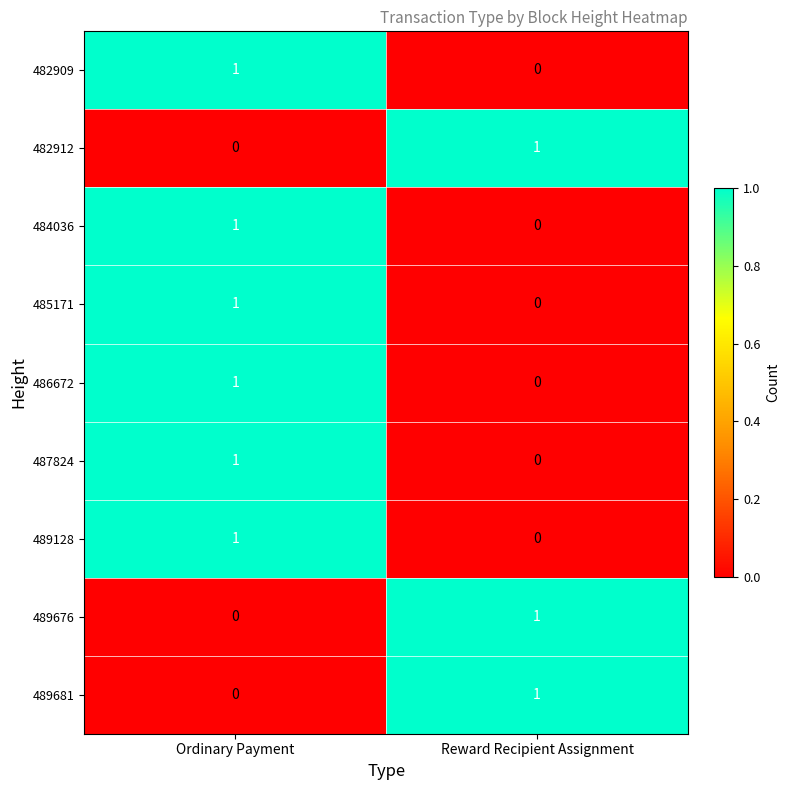

Is it true that 485171 equals 1 at Ordinary Payment?

True